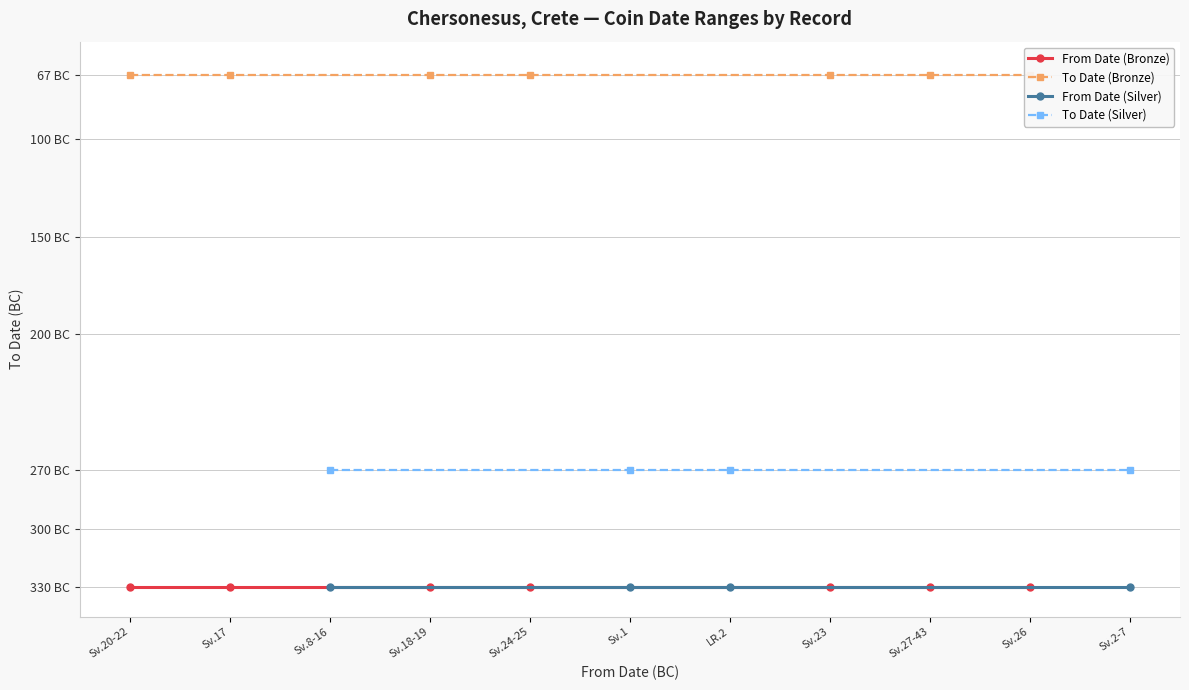

What is the difference between the second highest and second lowest values in the To Date series?

203